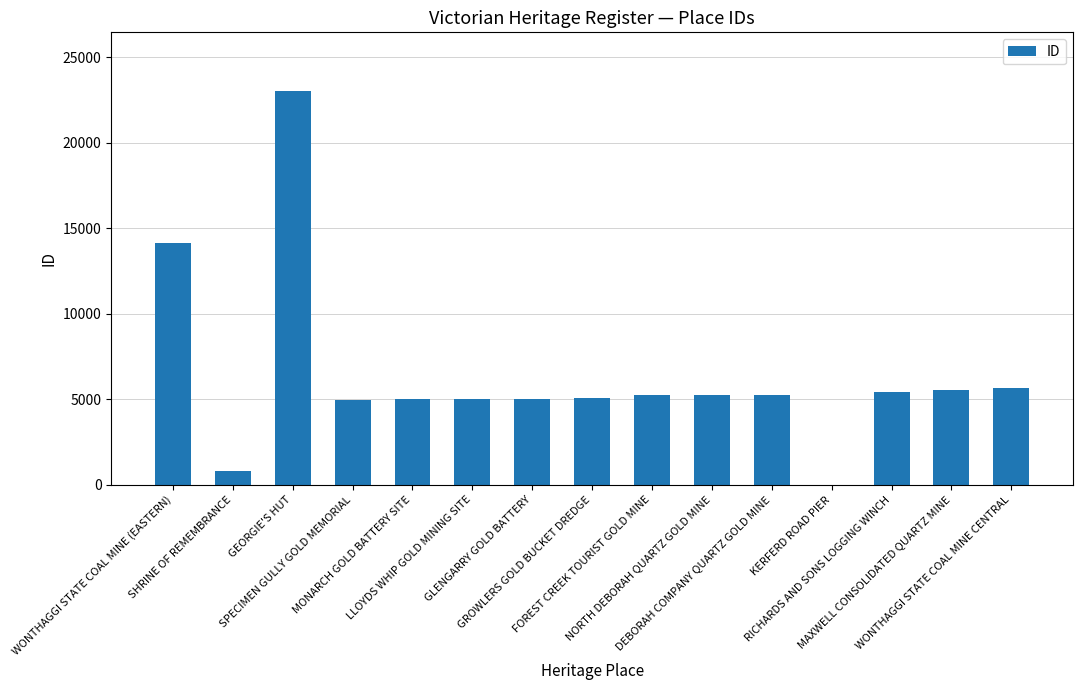

At which label is the value closest to 11508?

WONTHAGGI STATE COAL MINE (EASTERN)